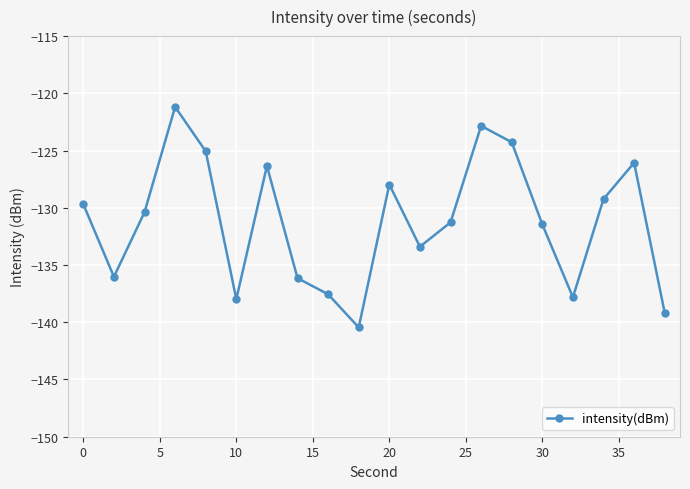

What is the value of the 12th point from the left?

-133.4